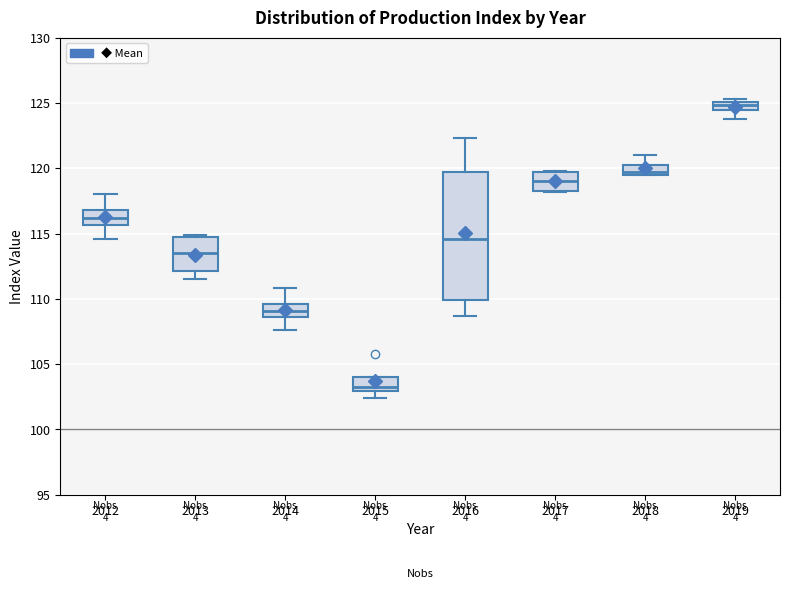

Which box's median line is the lowest?

2015